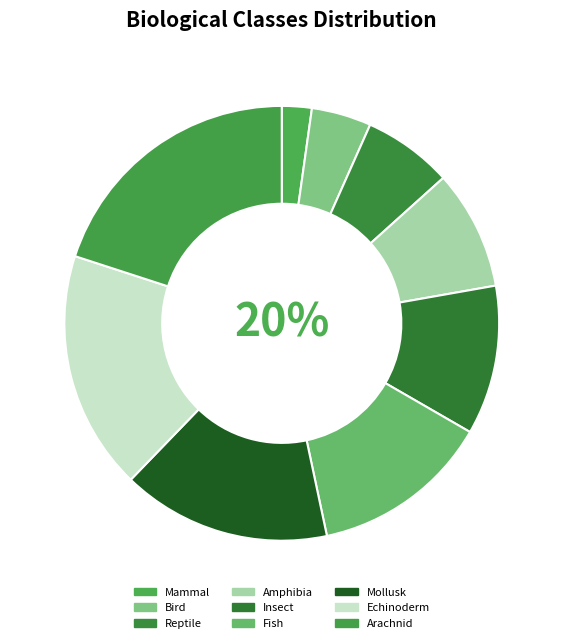

What percentage is NOT represented by Amphibia?

91.1%